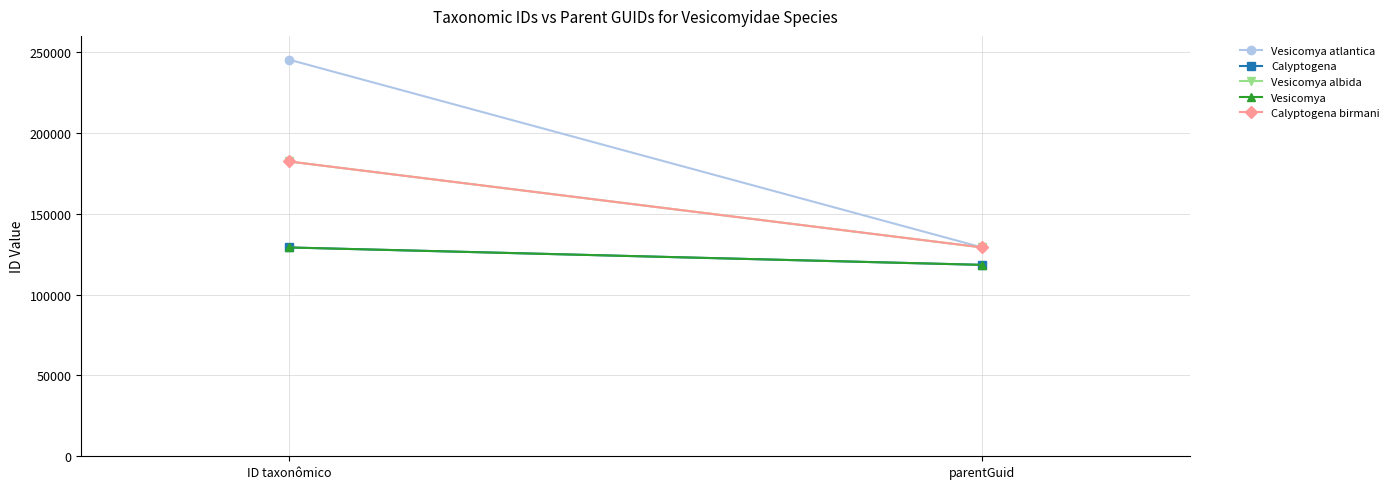

What is the minimum value shown in the chart?

118381